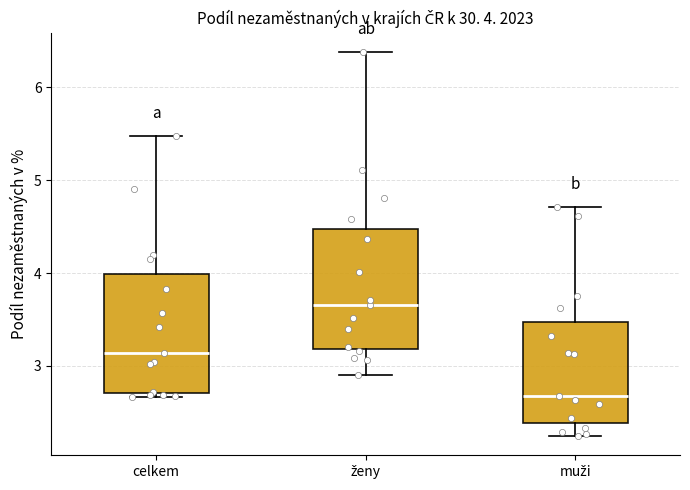

Which box's median line is the highest?

ženy